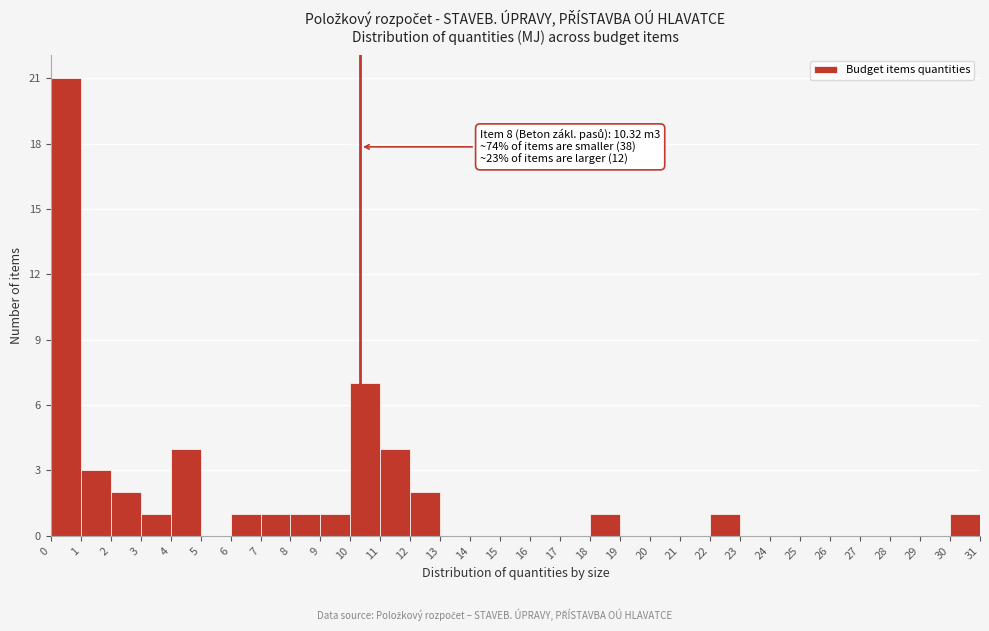

Over which range of the x-axis is the bar tallest?

0 to 1